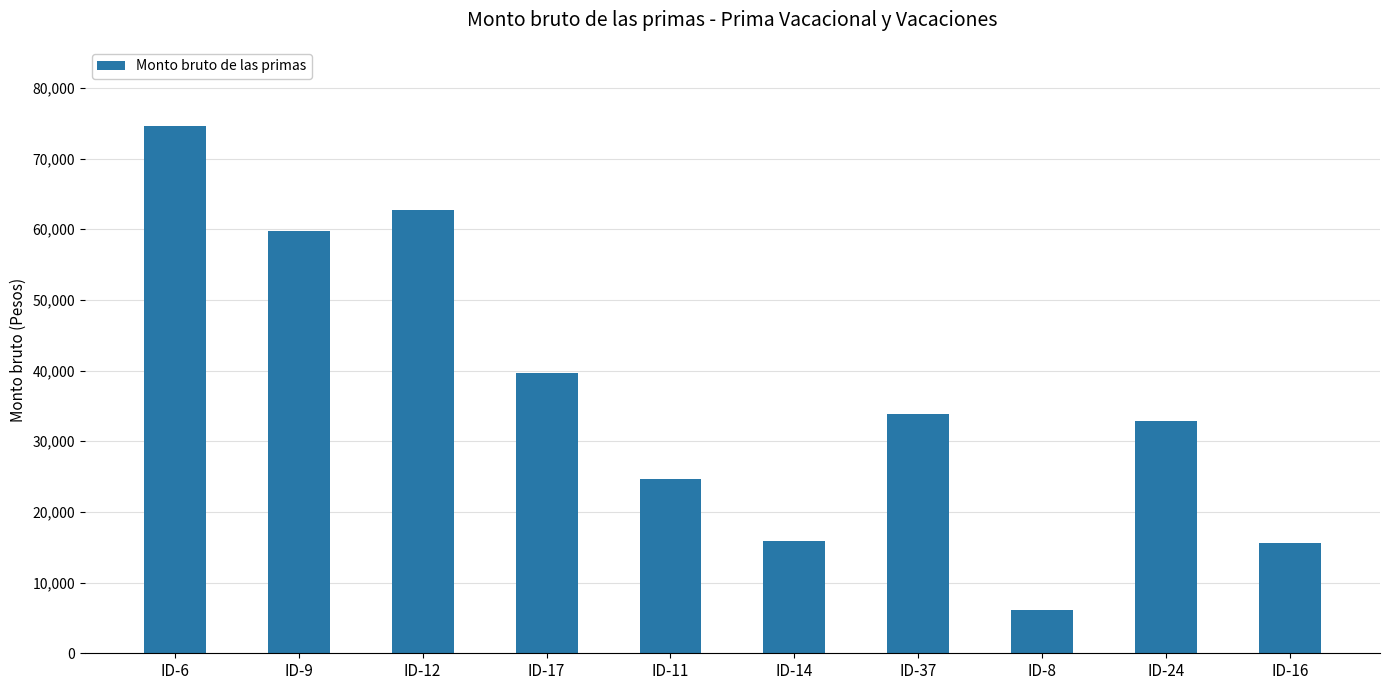

The value at ID-6 is 74621.9. True or false?

True